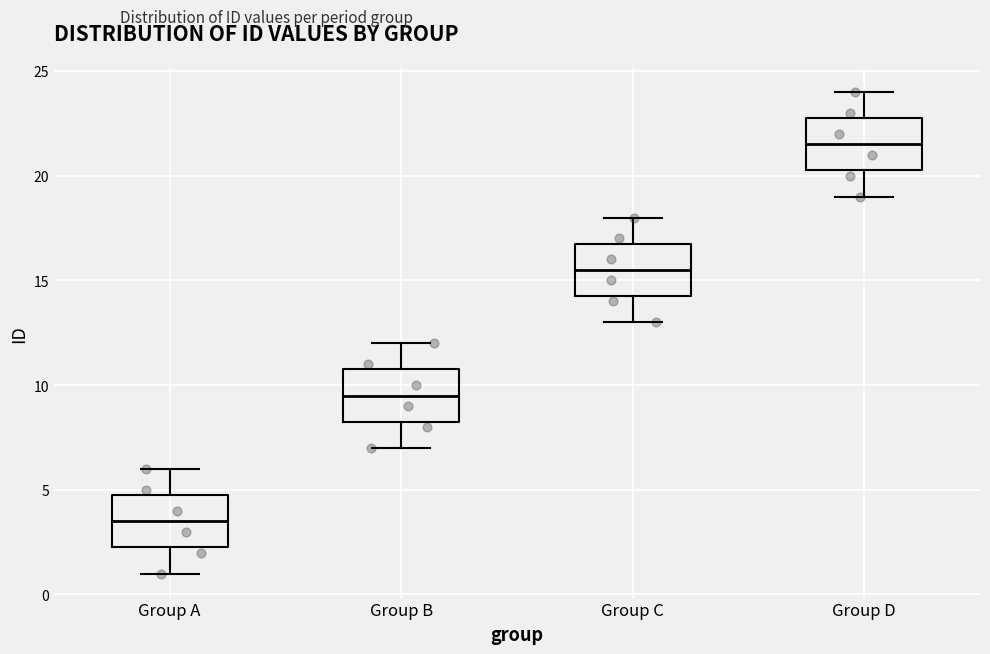

Reading left to right, transcribe this box plot: for each box, give where its median line is, the range the box spans, and where its two whiskers end, as read against the y-axis. The values are not printed on the chart, so give them approximately, as read against the axis.

Group A: median 3.5, box 2.5 to 5.0, whiskers 1.0 to 6.0
Group B: median 9.5, box 8.5 to 11.0, whiskers 7.0 to 12.0
Group C: median 15.5, box 14.5 to 17.0, whiskers 13.0 to 18.0
Group D: median 21.5, box 20.5 to 23.0, whiskers 19.0 to 24.0